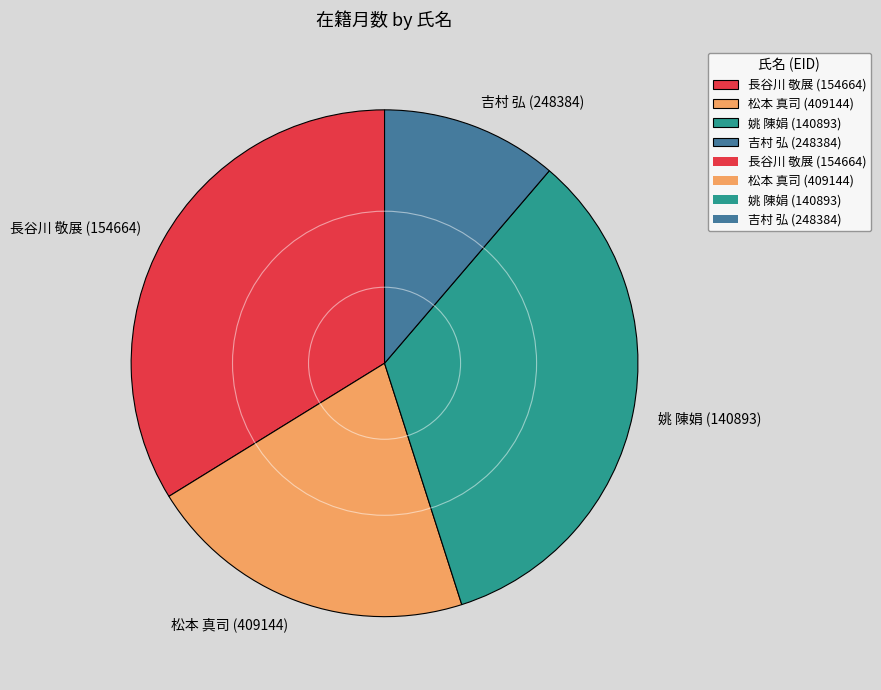

What is the ratio of the value at 吉村 弘 (248384) to the value at 姚 陳娟 (140893)?

0.3